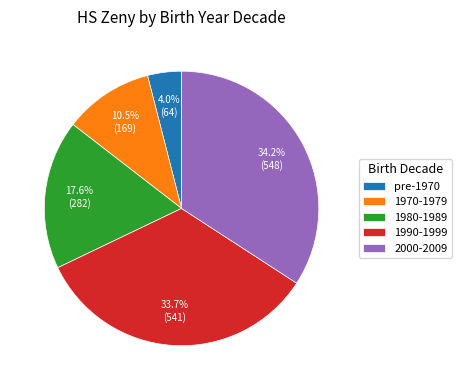

How many segments does this pie chart have?

5